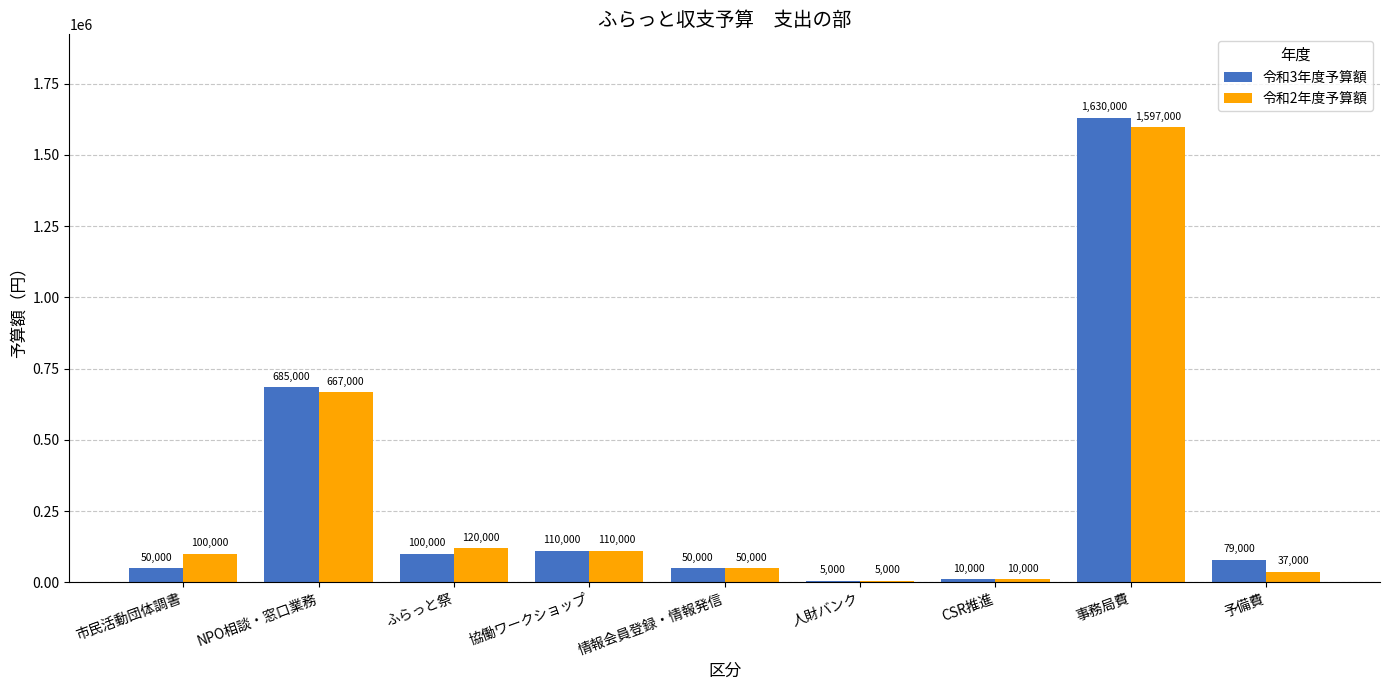

Are the bars grouped side by side (vs. stacked)?

Yes